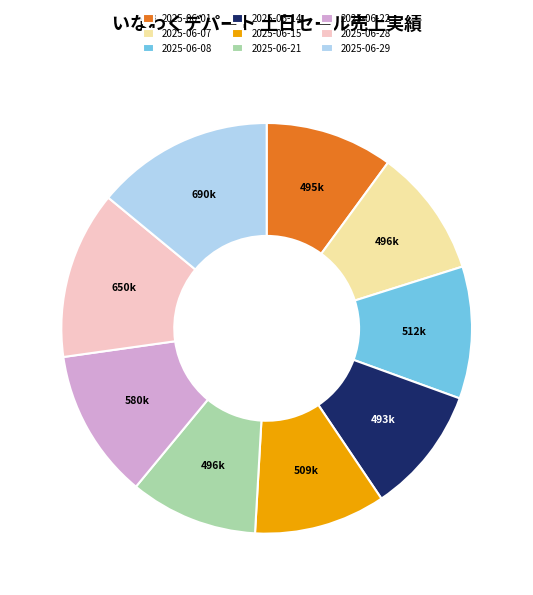

What is the ratio of the value at 2025-06-21 to the value at 2025-06-01?

1.0